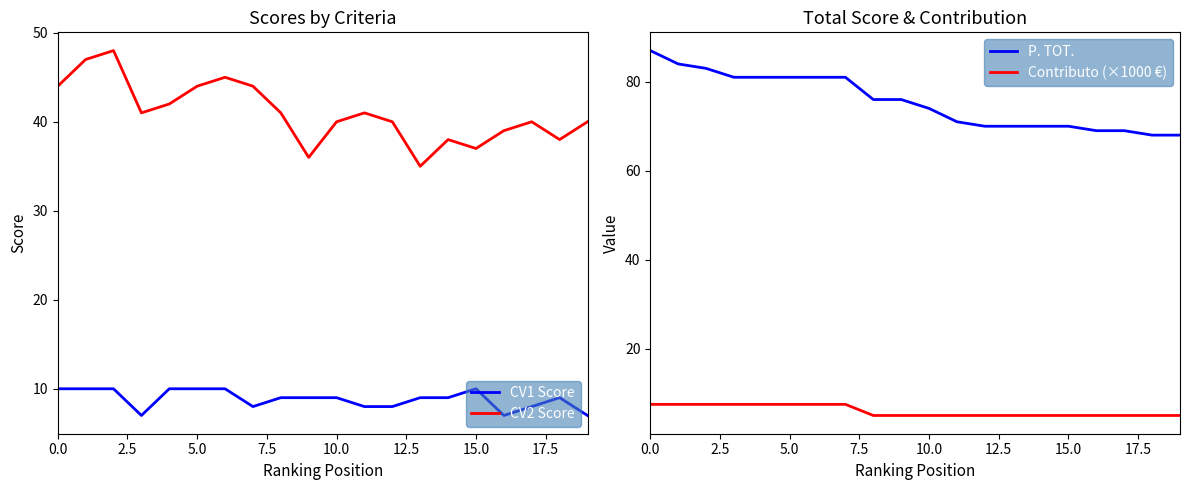

List the series in order of their peak value, lowest first.

Contributo (×1000 €), CV1 Score, CV2 Score, P. TOT.